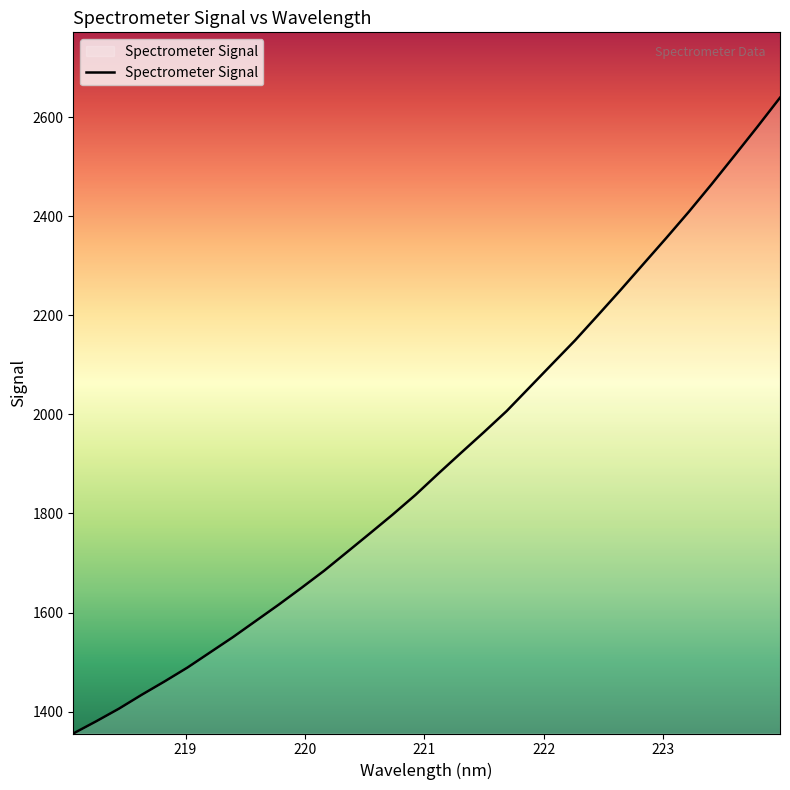

What is the smallest value displayed?

1355.8